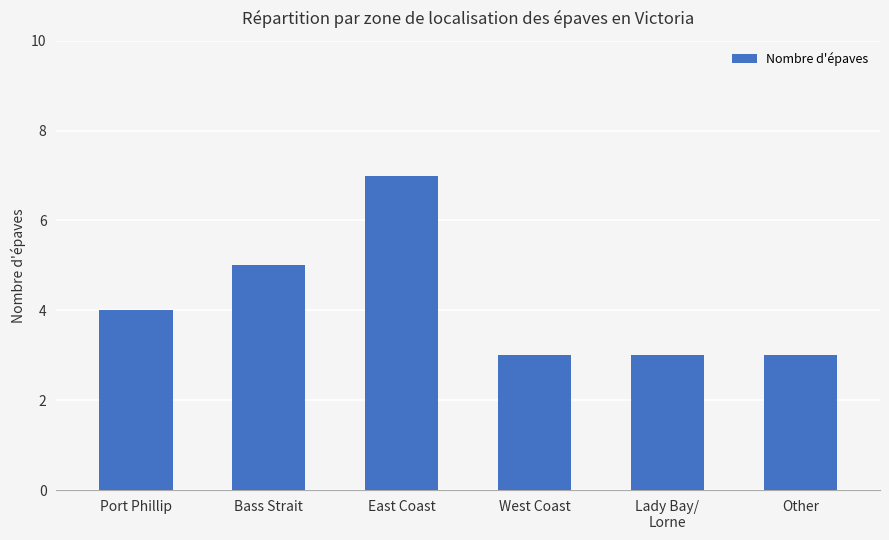

What is the ratio of the value at West Coast to the value at Bass Strait?

0.6